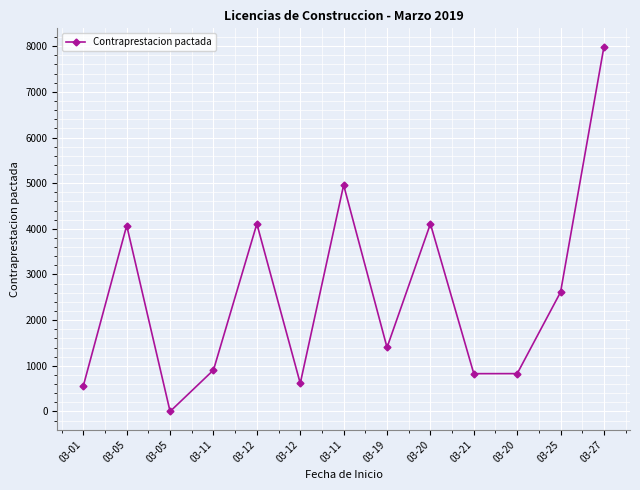

List the labels in order of value, smallest first.

03-05, 03-01, 03-12, 03-21, 03-20, 03-11, 03-19, 03-25, 03-05, 03-12, 03-20, 03-11, 03-27